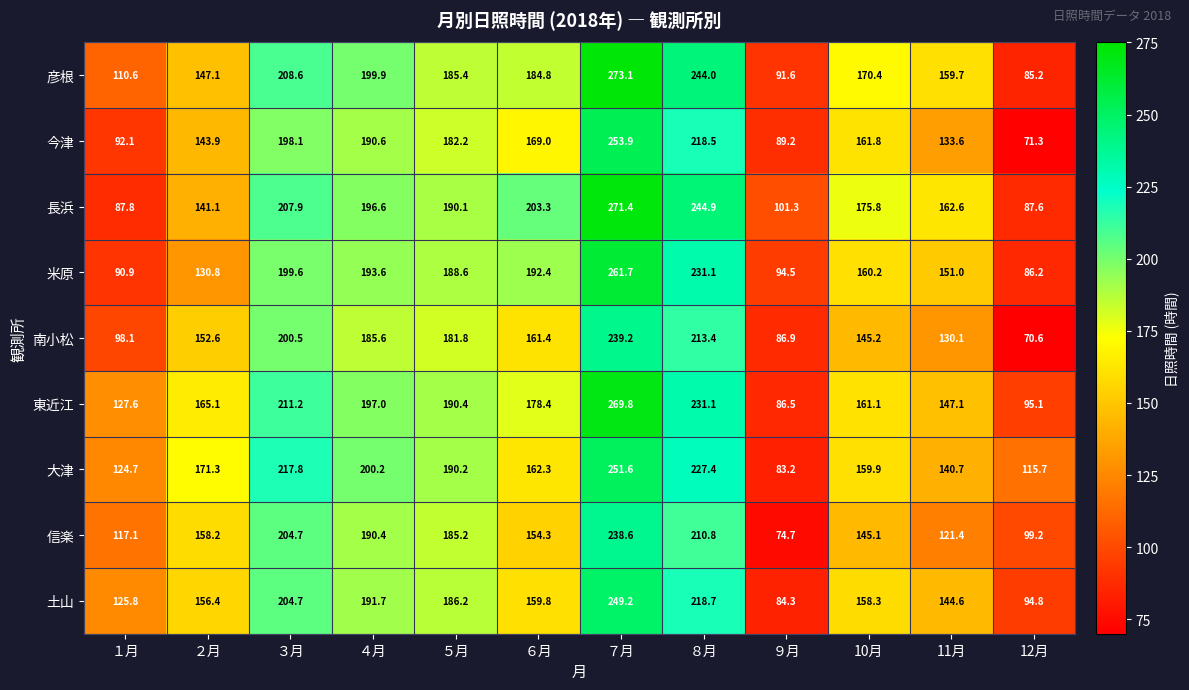

What is the total value across all series at ２月?

1366.5